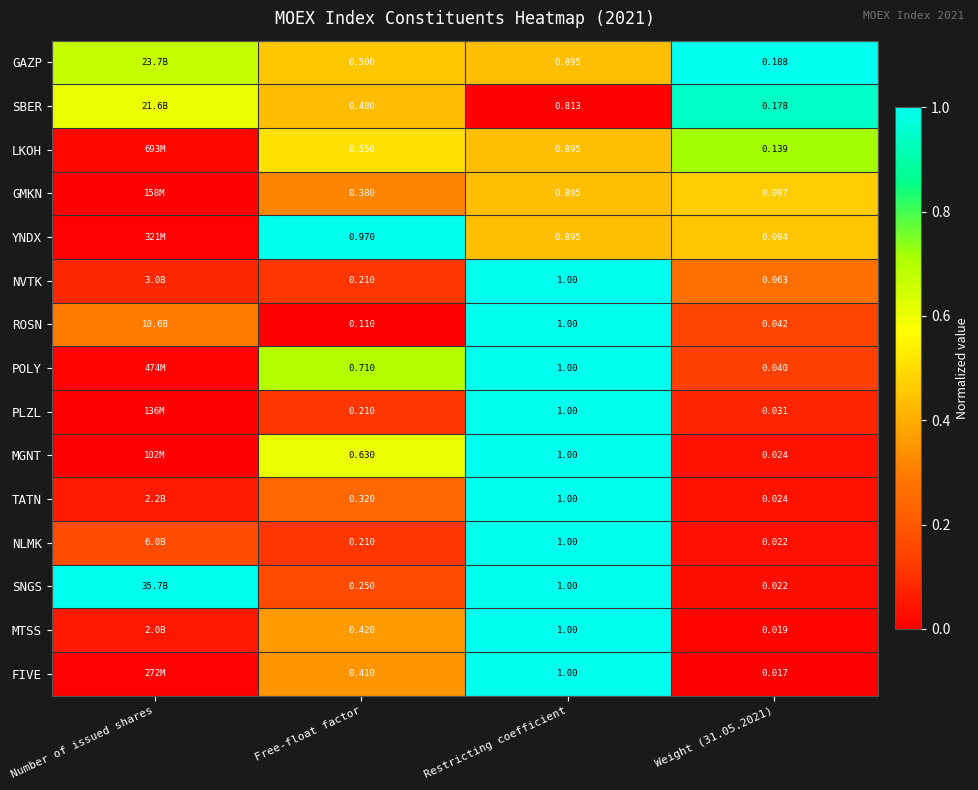

What is the difference between the maximum and minimum values in the TATN series?

1.0